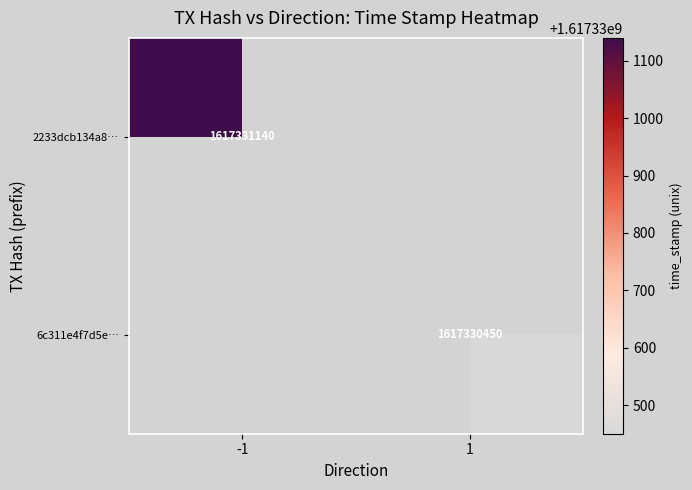

Which has a higher value, value or time_stamp?

time_stamp